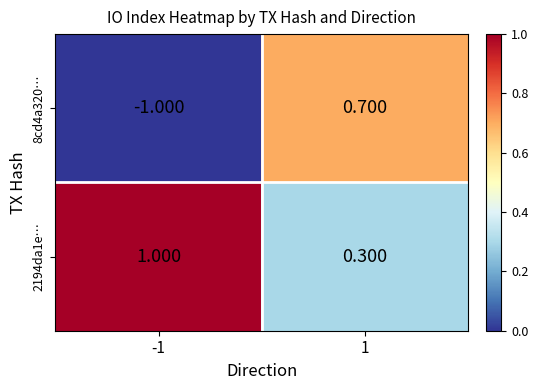

Is the value of 2194da1e… at 1 greater than the value of 8cd4a320… at 1?

No